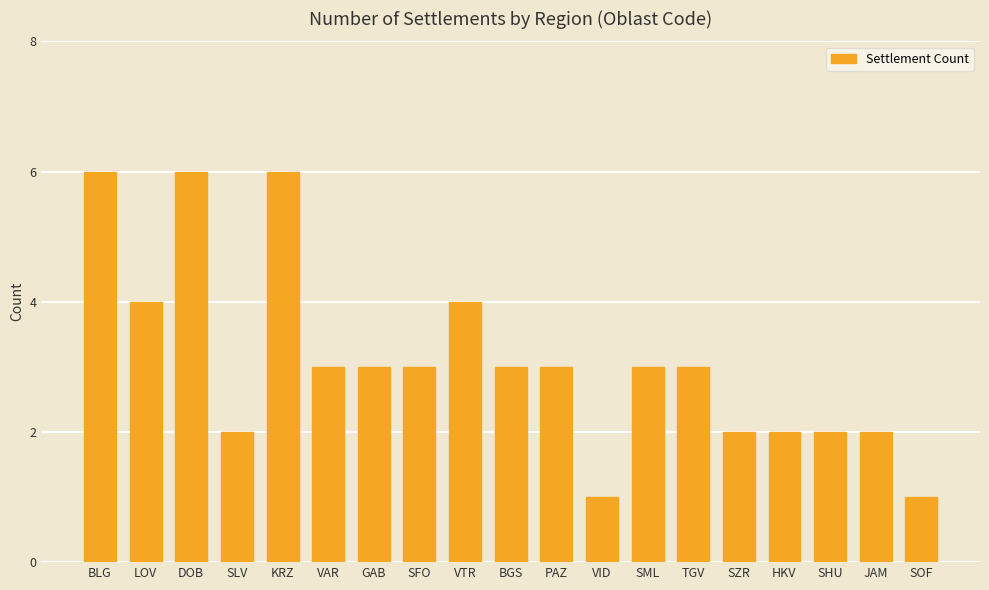

What is the difference between the second highest and second lowest values?

5